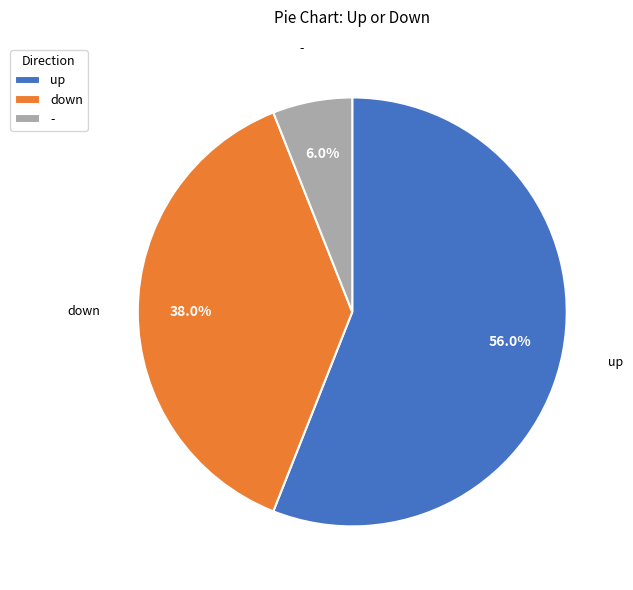

Rank the categories by value from highest to lowest.

up, down, -